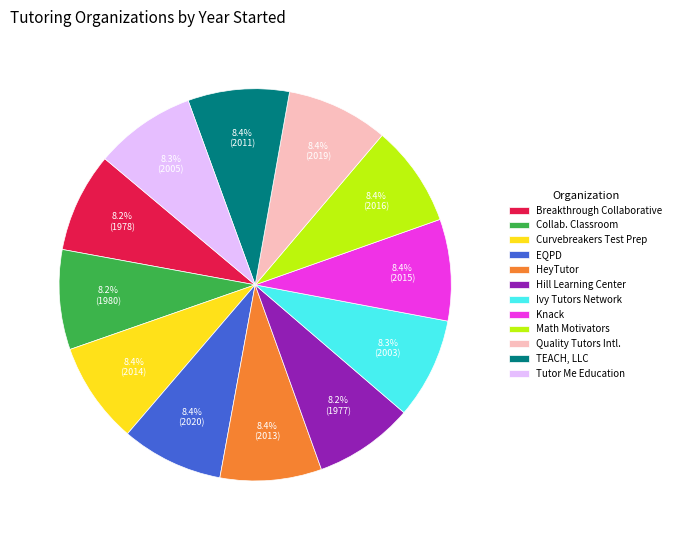

What percentage is NOT represented by HeyTutor?

91.6%